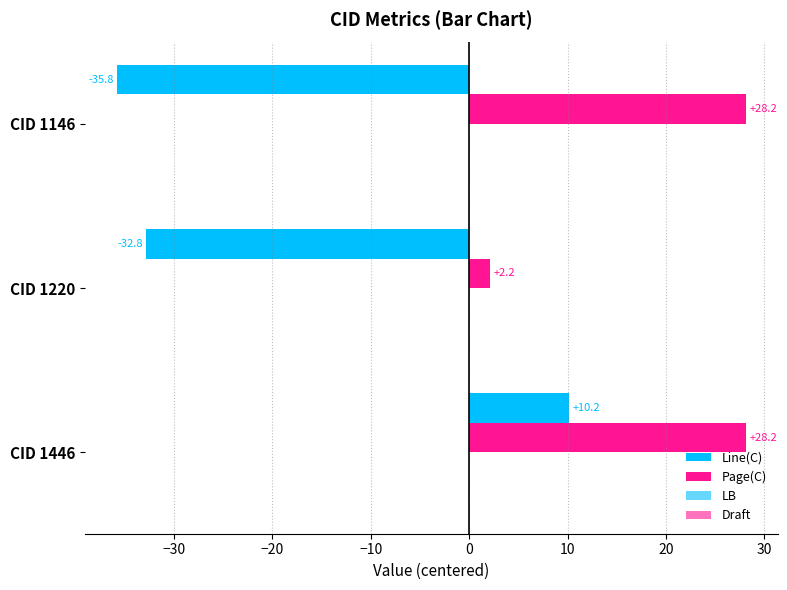

How many data points does each series have?

3